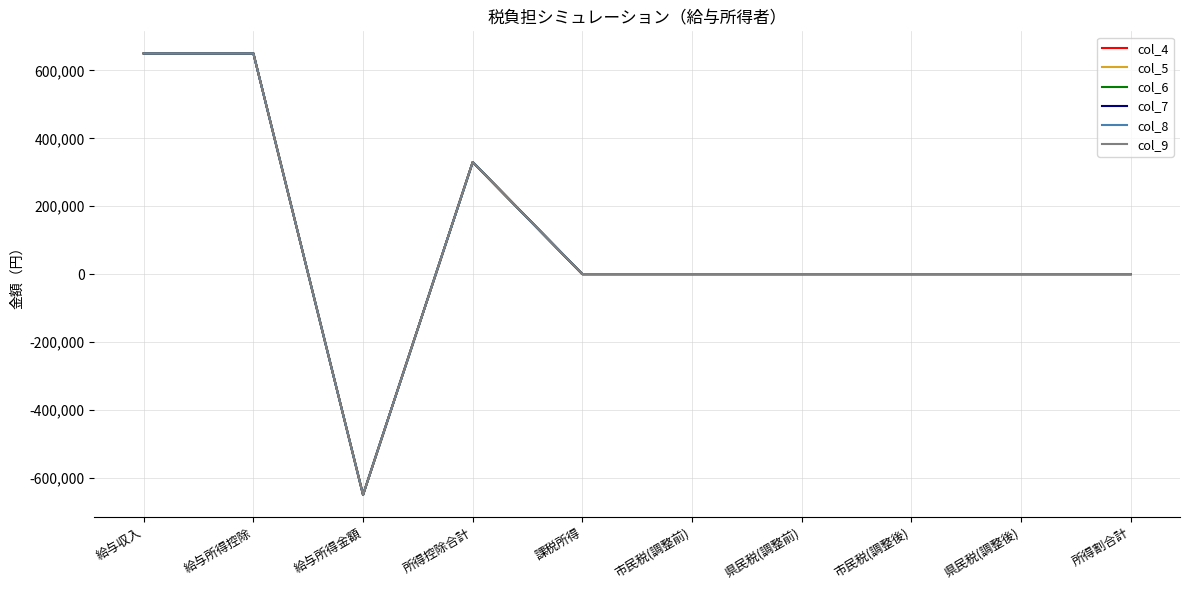

True or false: col_5 and col_7 cross at least once.

False